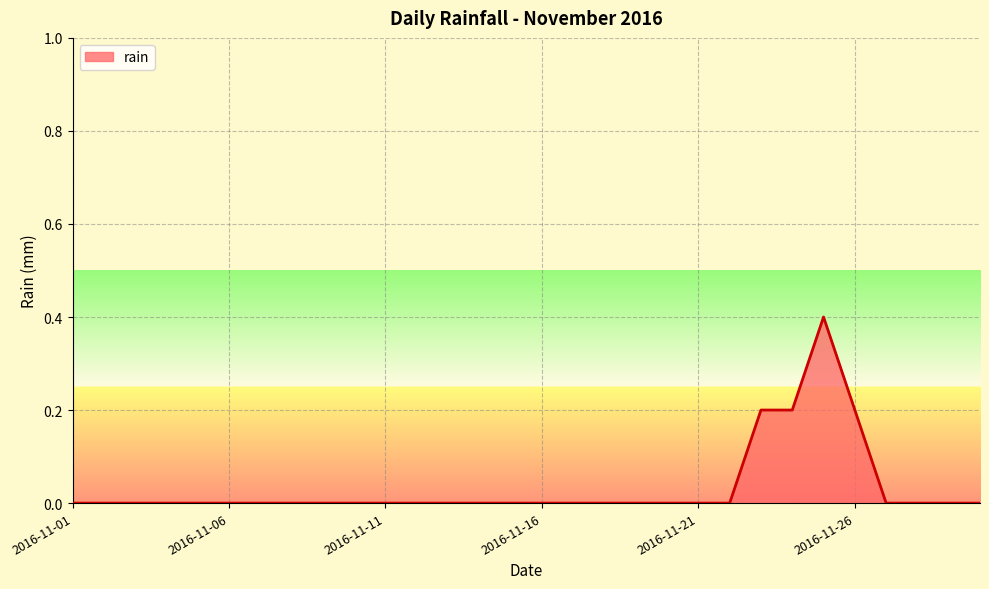

Reading left to right, list all the values displayed in this chart.

0.0	0.0	0.0	0.0	0.0	0.0	0.0	0.0	0.0	0.0	0.0	0.0	0.0	0.0	0.0	0.0	0.0	0.0	0.0	0.0	0.0	0.0	0.2	0.2	0.4	0.2	0.0	0.0	0.0	0.0